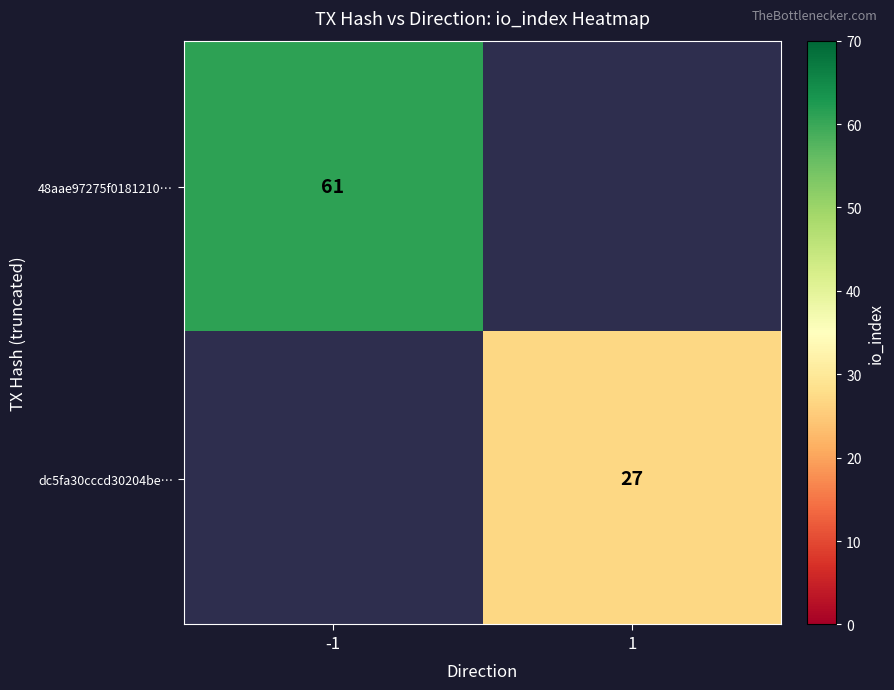

Is it true that dc5fa30cccd30204be… equals 44 at 1?

False